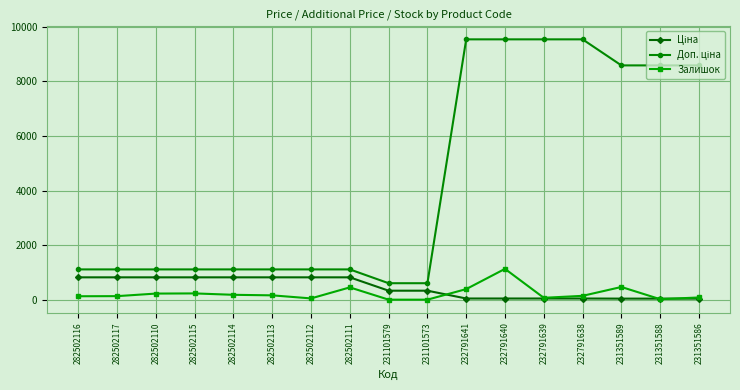

What is the spread (max minus min) of values at 282502110?

886.2